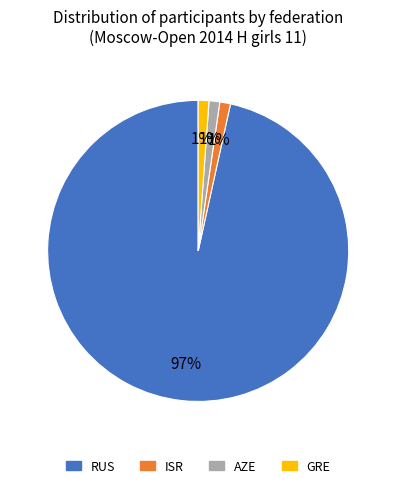

To the nearest percent, what is the average slice percentage?

25%